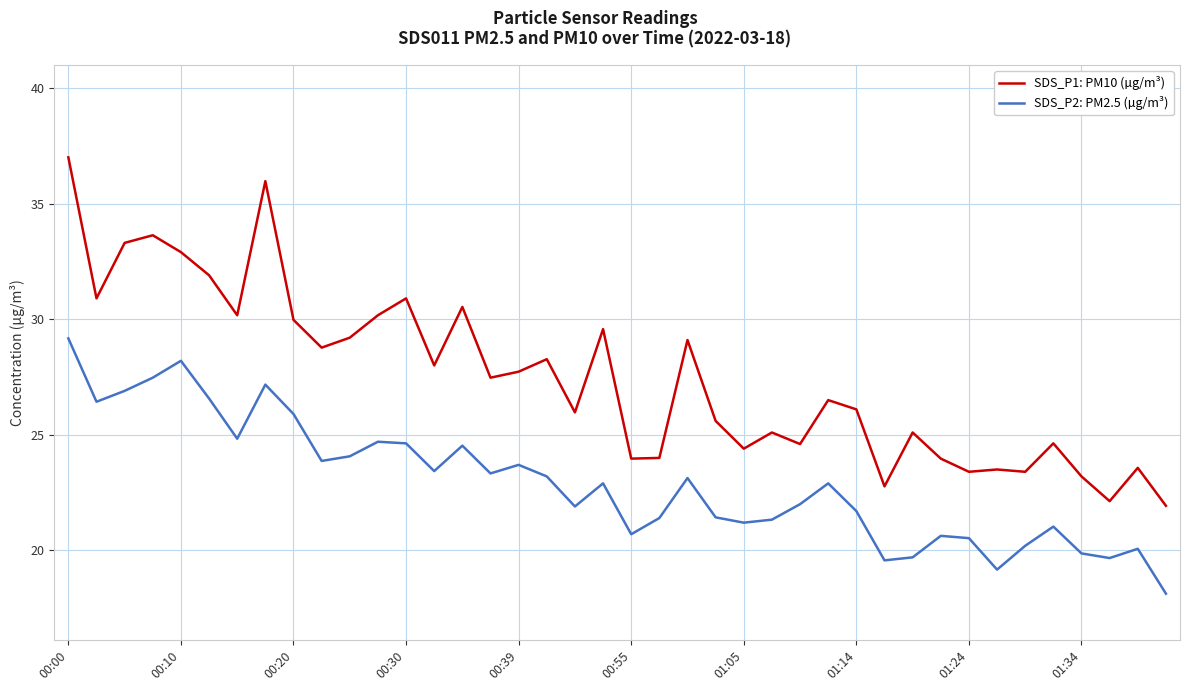

What is the maximum value shown in the chart?

37.0